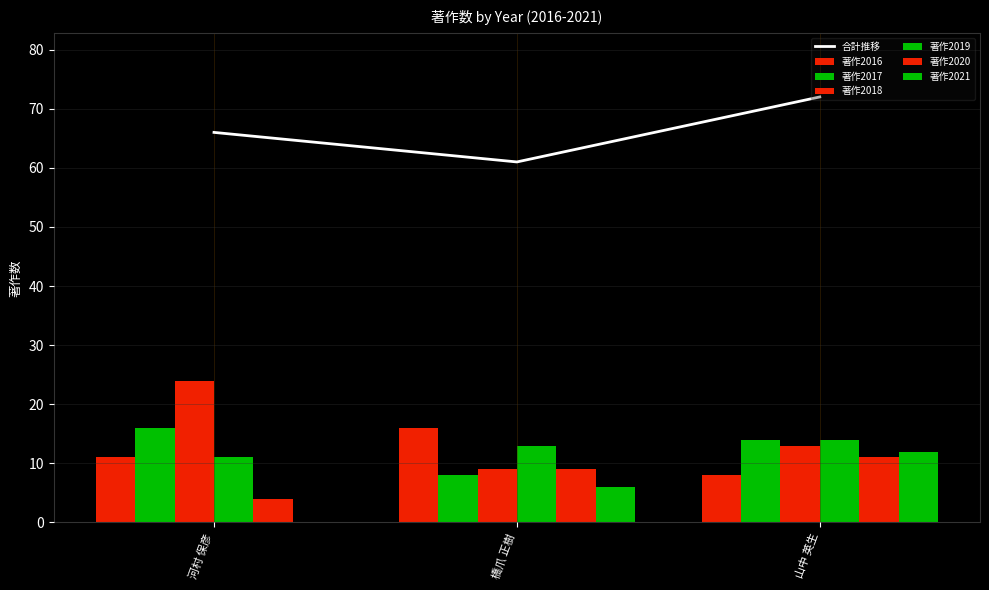

What is the highest value of the 著作2020 series?

11